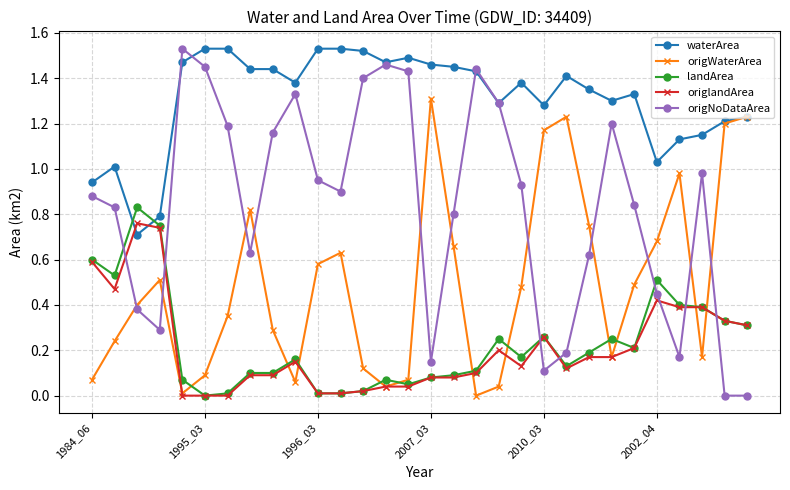

What are all the series names shown in the legend?

waterArea, origWaterArea, landArea, origlandArea, origNoDataArea